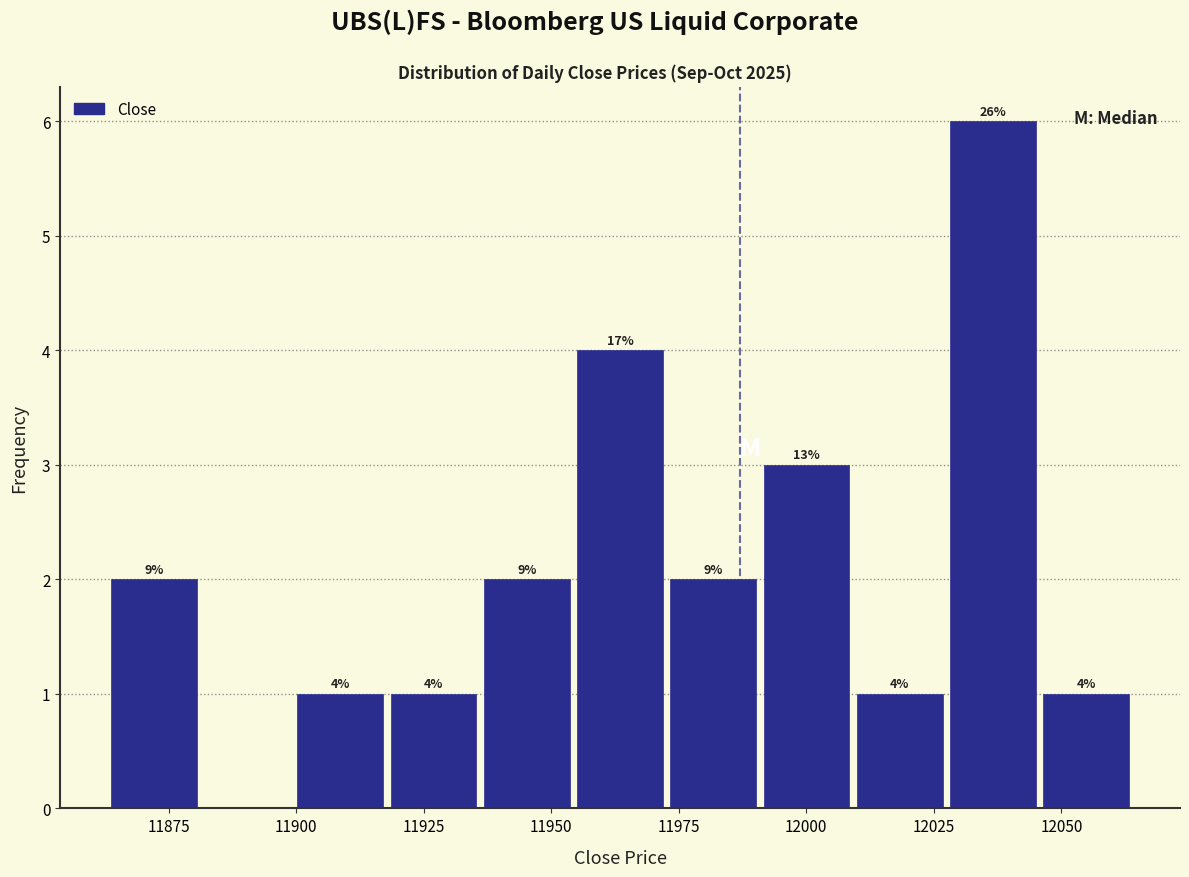

Around what value on the x-axis is the tallest bar? Give the approximate position of its centre, as read against the axis.

12035